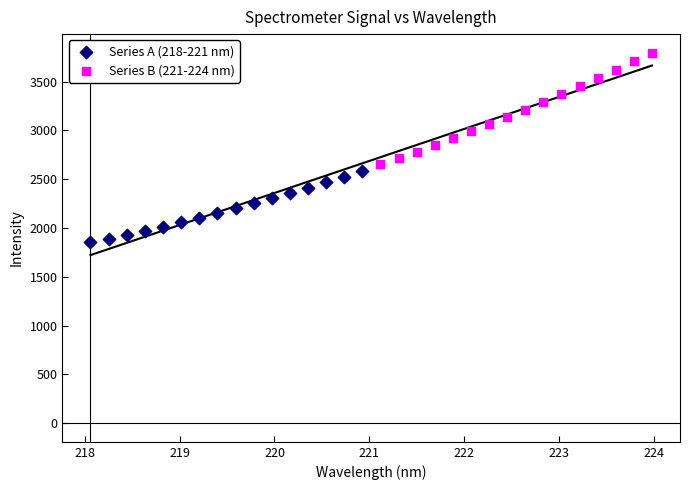

Which series contains the lowest Y value?

Series A (218-221 nm)